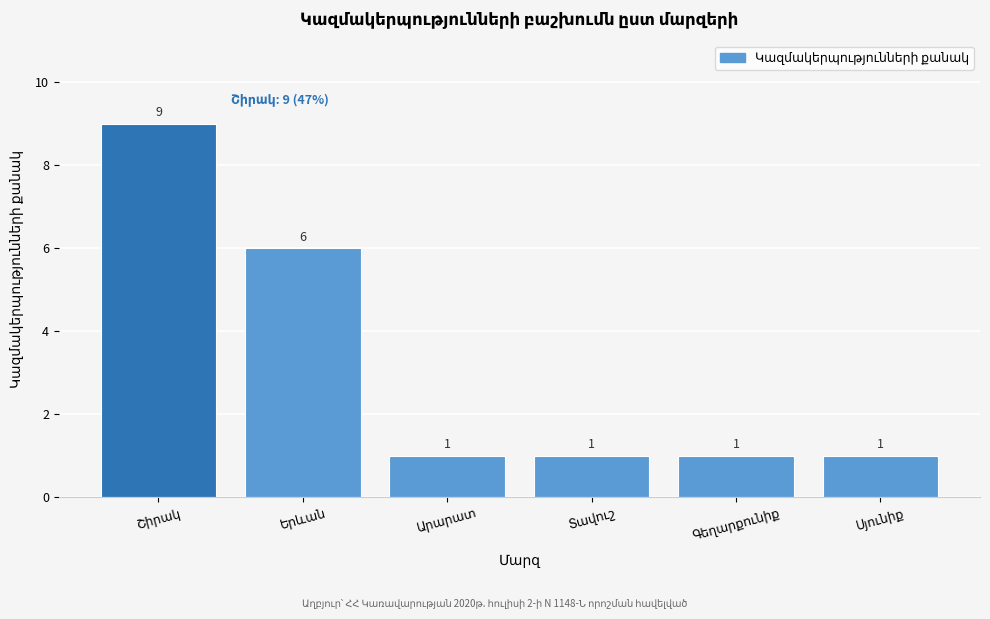

Reading right to left, transcribe all the data shown in this chart.

1	1	1	1	6	9